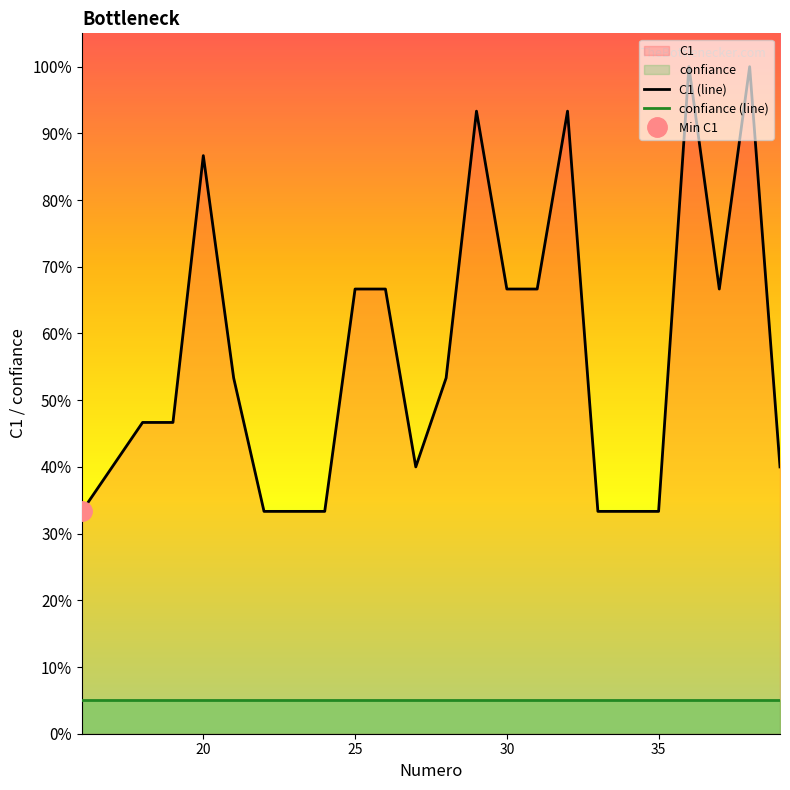

Reading left to right, what are all the values shown in this chart?

C1 (line): 33.3	40.0	46.7	46.7	86.7	53.3	33.3	33.3	33.3	66.7	66.7	40.0	53.3	93.3	66.7	66.7	93.3	33.3	33.3	33.3	100.0	66.7	100.0	40.0
confiance (line): 5.0	5.0	5.0	5.0	5.0	5.0	5.0	5.0	5.0	5.0	5.0	5.0	5.0	5.0	5.0	5.0	5.0	5.0	5.0	5.0	5.0	5.0	5.0	5.0